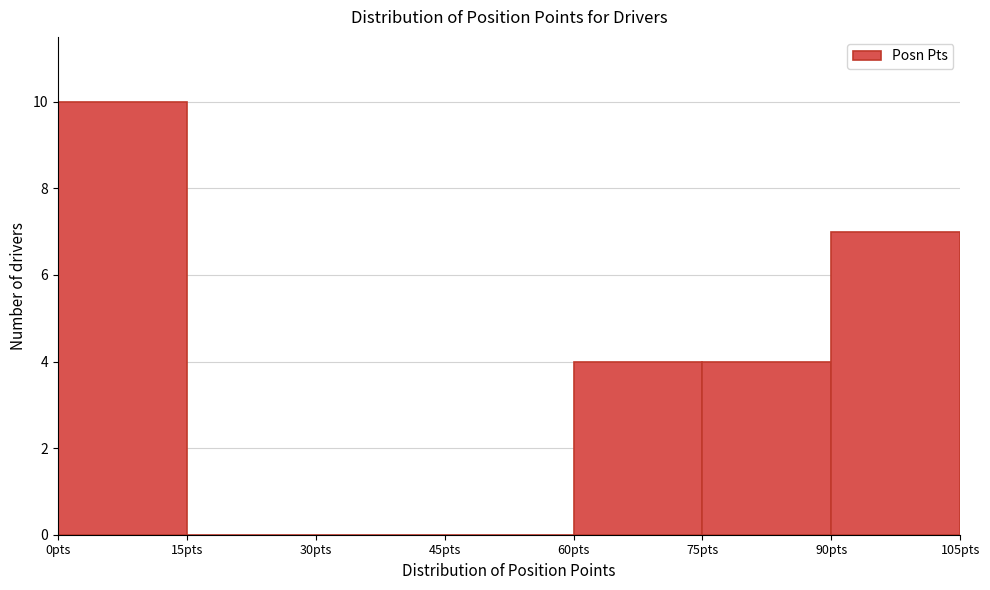

How tall is the bar that spans 90 to 105 on the x-axis? Neither the bar edges nor the heights are printed on the chart, so give them approximately, as read against the axes.

7